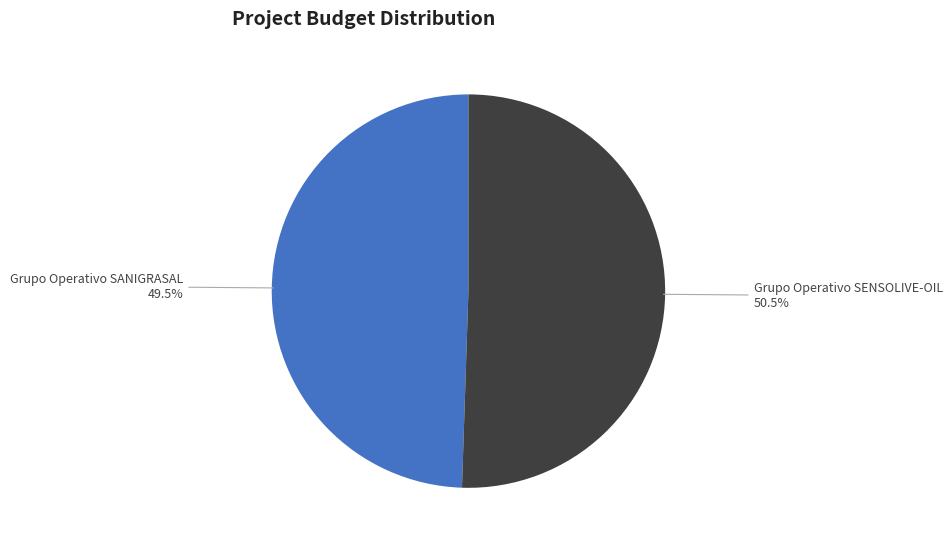

Approximately how many times larger is the value at Grupo Operativo SENSOLIVE-OIL compared to Grupo Operativo SANIGRASAL?

1.0